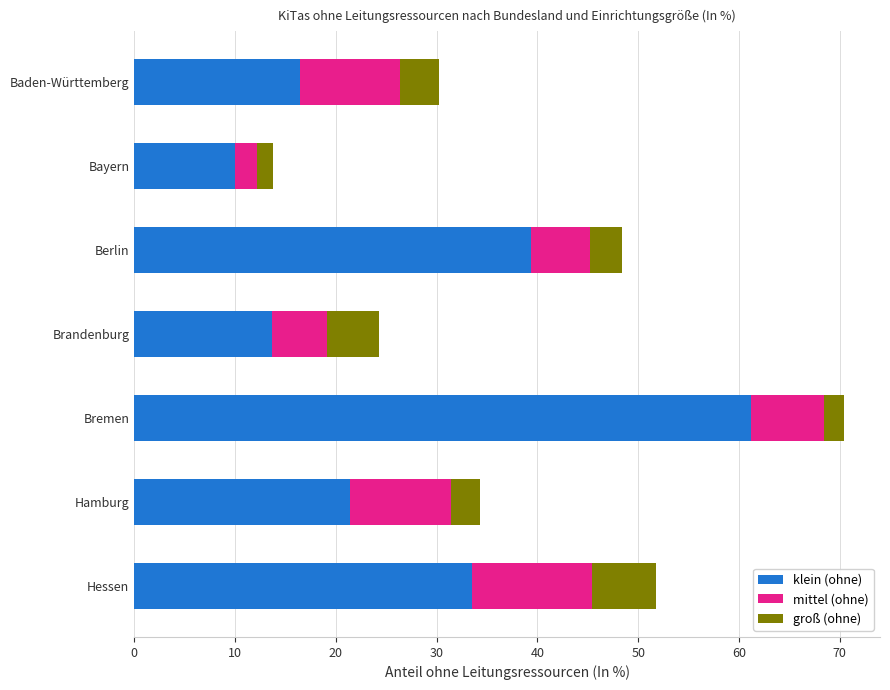

What is the highest value of the klein (ohne) series?

61.2